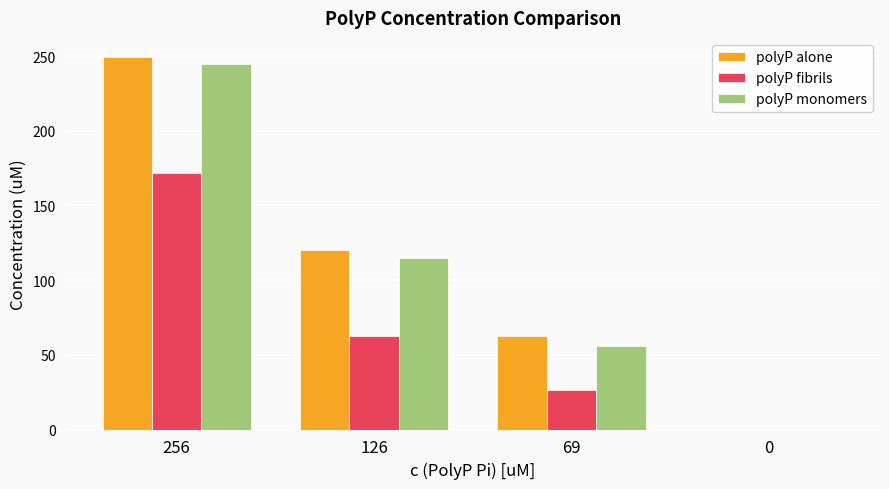

At which label does polyP fibrils reach its peak?

256